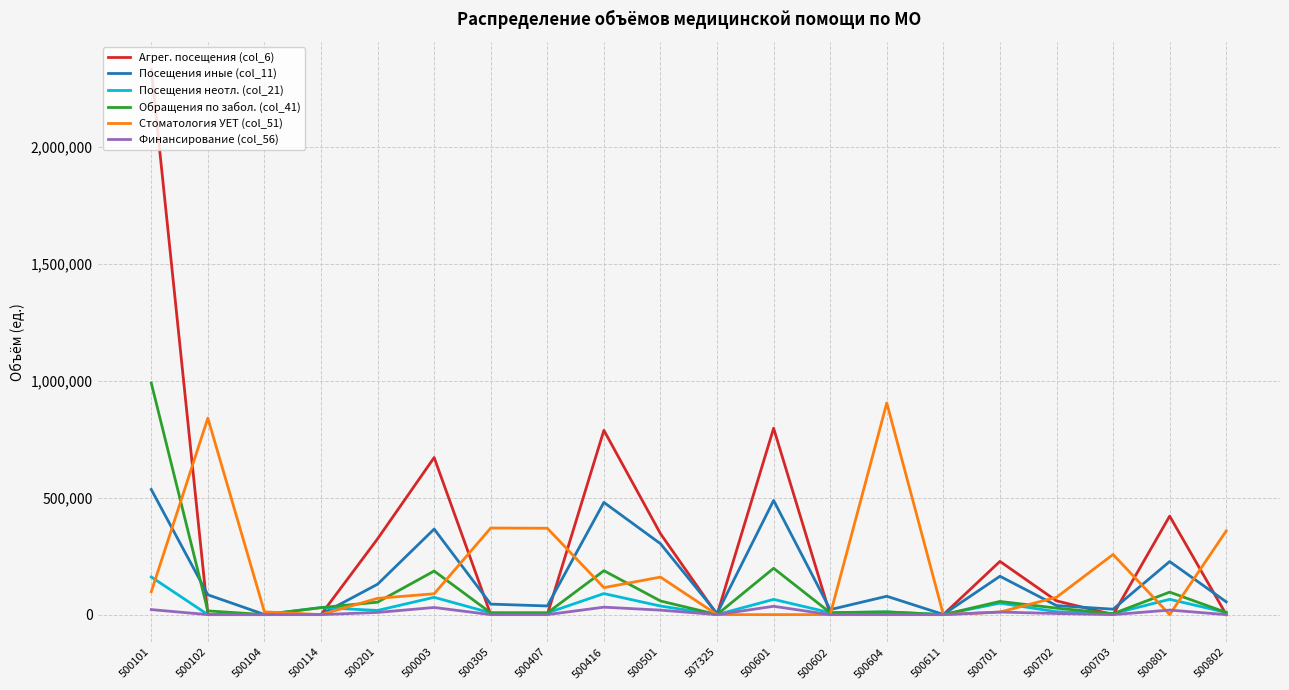

What position from the right is 500801?

2